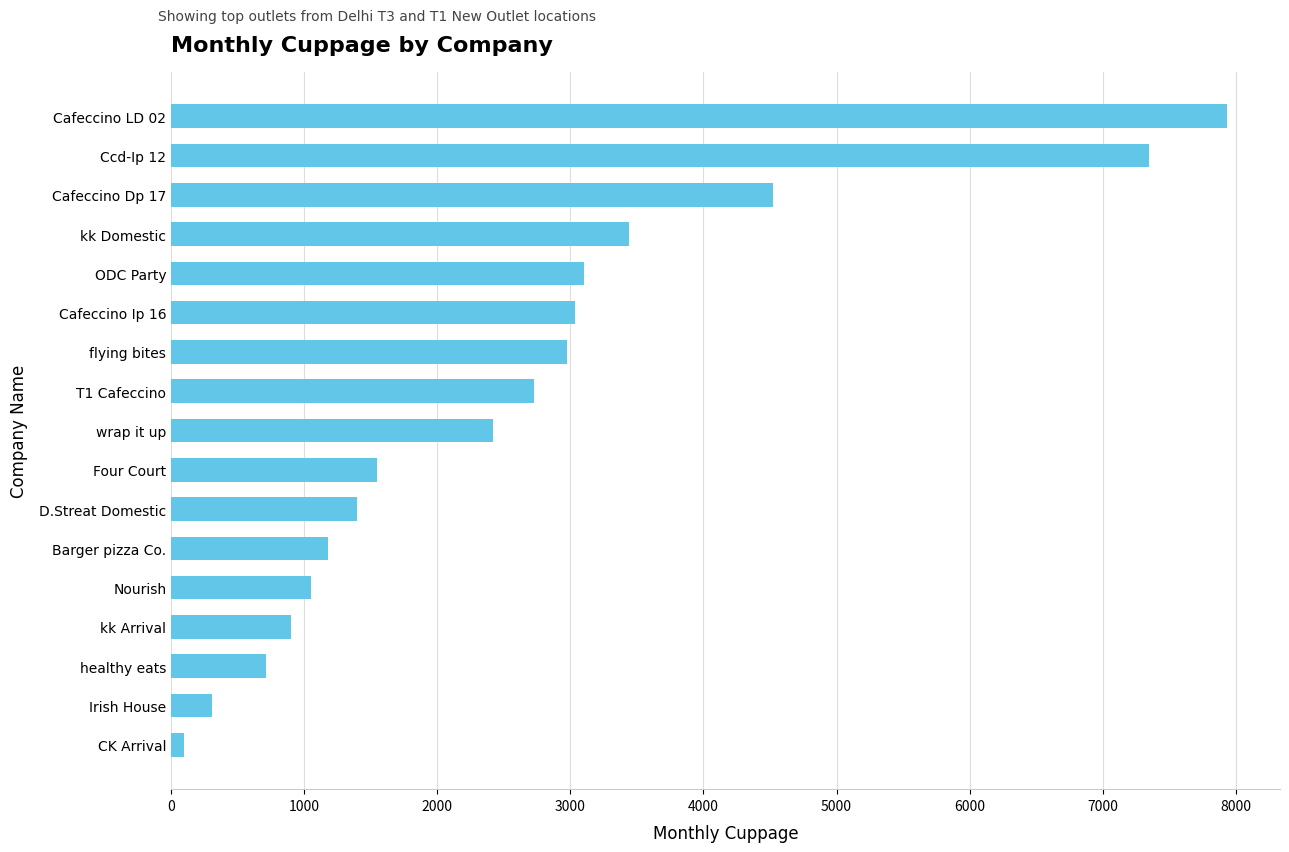

Are the bars horizontal?

Yes